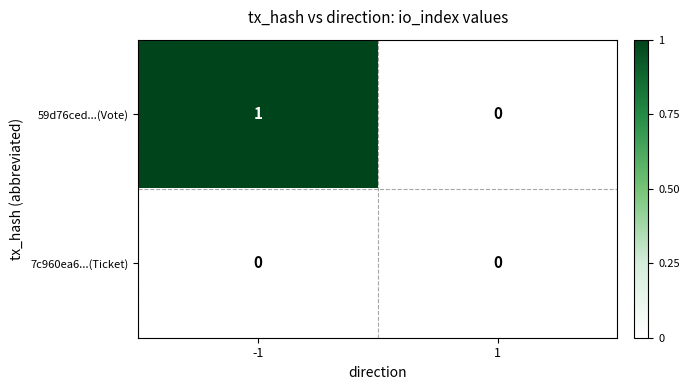

List the series in order of their peak value, highest first.

59d76ced...(Vote), 7c960ea6...(Ticket)